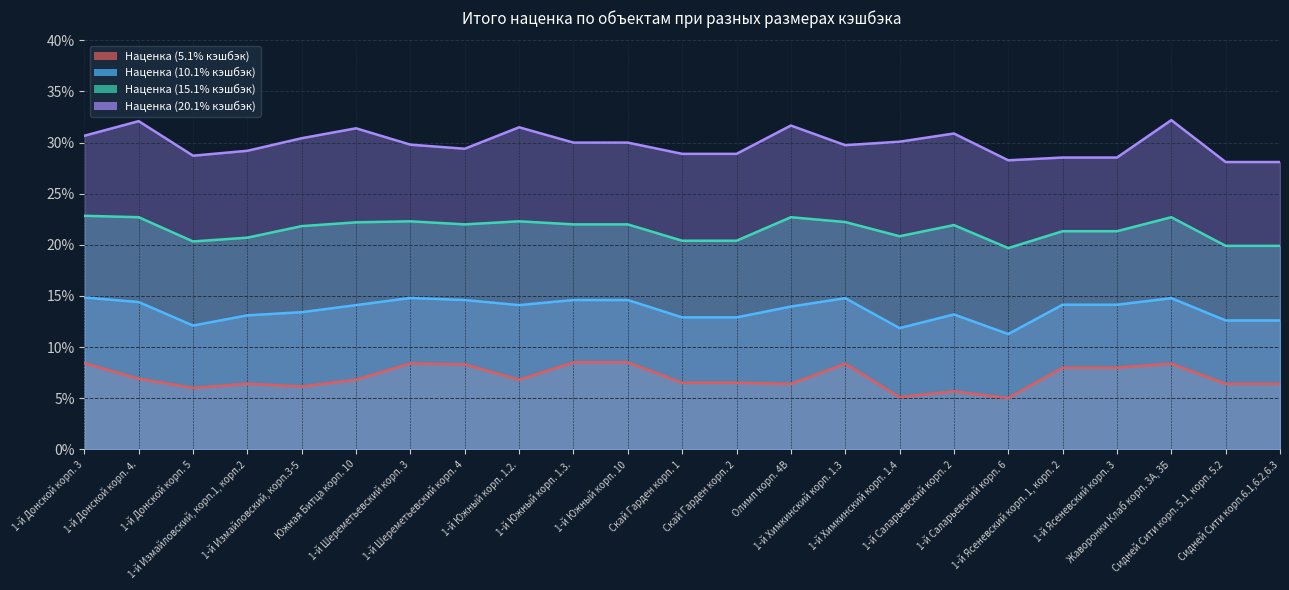

Reading left to right, extract all data points from this chart.

Наценка (5.1% кэшбэк): 0.1	0.1	0.1	0.1	0.1	0.1	0.1	0.1	0.1	0.1	0.1	0.1	0.1	0.1	0.1	0.1	0.1	0.1	0.1	0.1	0.1	0.1	0.1
Наценка (10.1% кэшбэк): 0.1	0.1	0.1	0.1	0.1	0.1	0.1	0.1	0.1	0.1	0.1	0.1	0.1	0.1	0.1	0.1	0.1	0.1	0.1	0.1	0.1	0.1	0.1
Наценка (15.1% кэшбэк): 0.2	0.2	0.2	0.2	0.2	0.2	0.2	0.2	0.2	0.2	0.2	0.2	0.2	0.2	0.2	0.2	0.2	0.2	0.2	0.2	0.2	0.2	0.2
Наценка (20.1% кэшбэк): 0.3	0.3	0.3	0.3	0.3	0.3	0.3	0.3	0.3	0.3	0.3	0.3	0.3	0.3	0.3	0.3	0.3	0.3	0.3	0.3	0.3	0.3	0.3